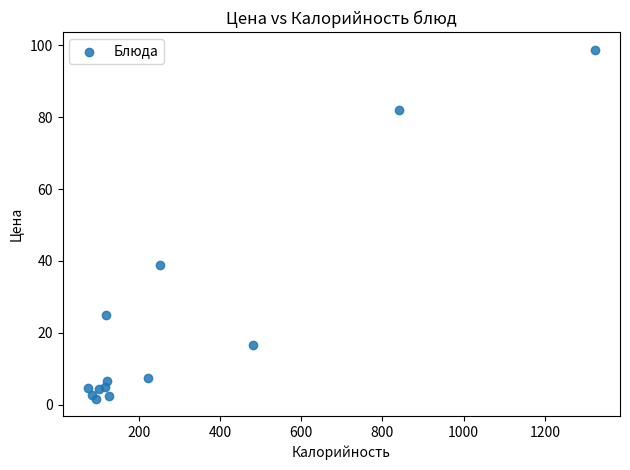

What is the range of X values (max minus min)?

1247.8